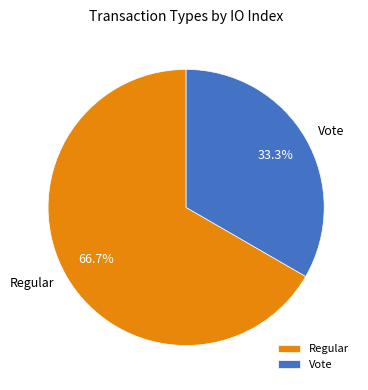

To the nearest percent, what portion does Regular represent?

67%